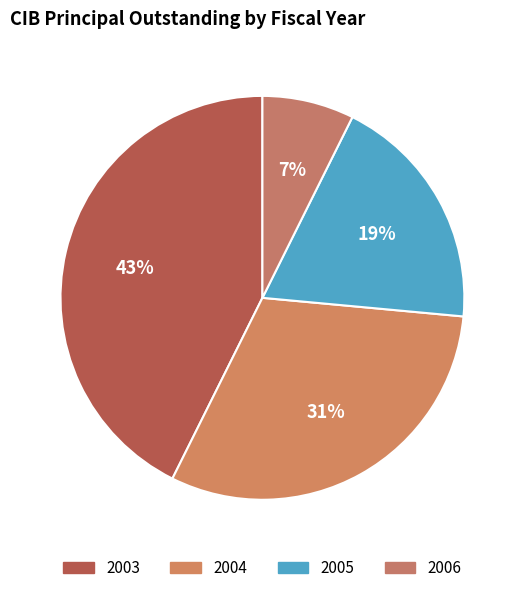

Rank the categories by value from lowest to highest.

2006, 2005, 2004, 2003